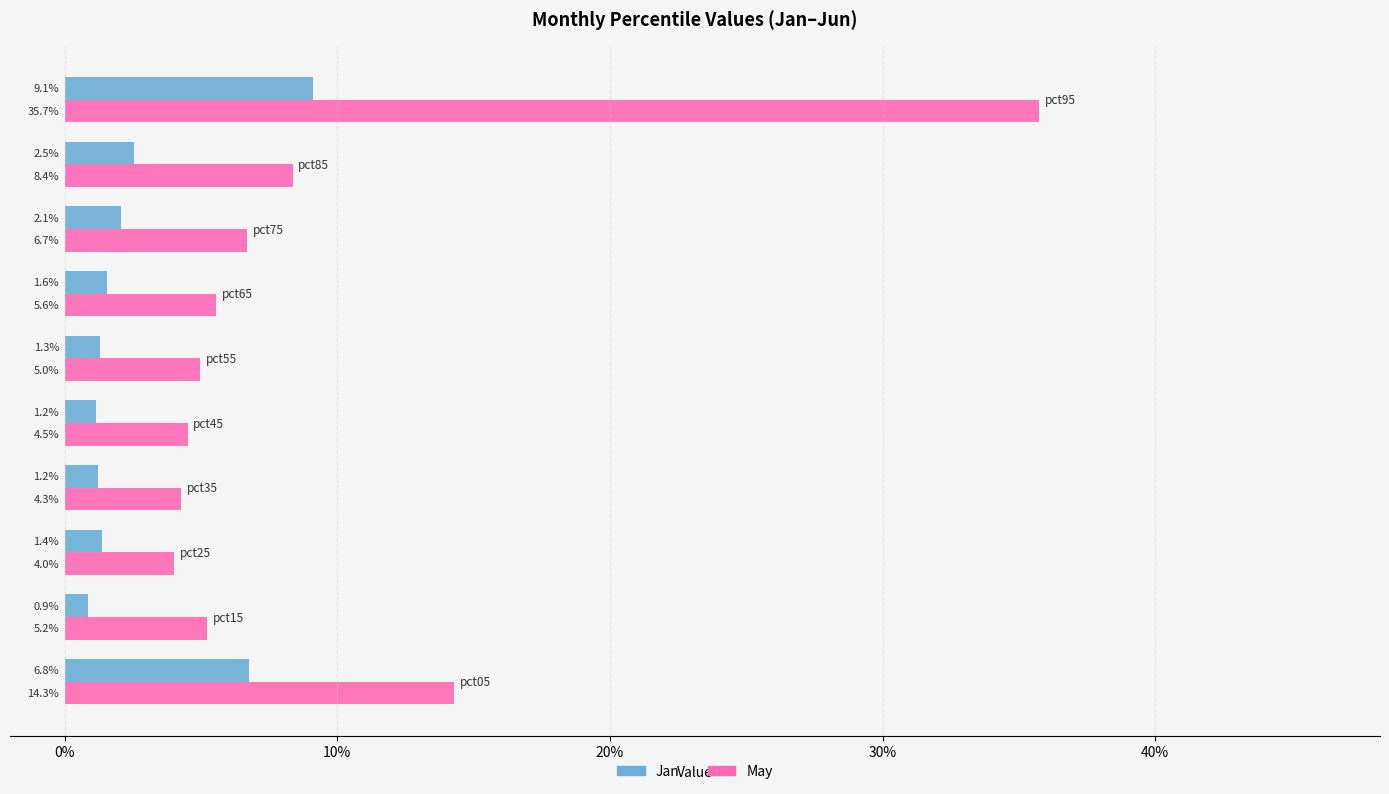

What are all the series names shown in the legend?

Jan, May